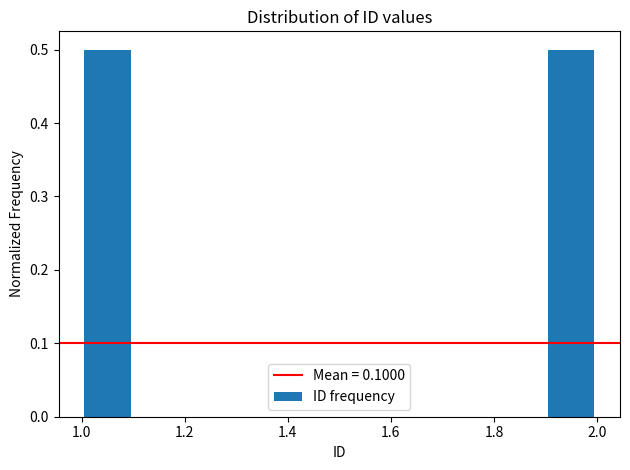

Reading left to right, transcribe this chart: for each bar, give the range it covers on the x-axis and its height. The values are not printed on the chart, so give them approximately, as read against the axis.

1.0 to 1.1: 0.5
1.1 to 1.2: 0
1.2 to 1.3: 0
1.3 to 1.4: 0
1.4 to 1.5: 0
1.5 to 1.6: 0
1.6 to 1.7: 0
1.7 to 1.8: 0
1.8 to 1.9: 0
1.9 to 2.0: 0.5